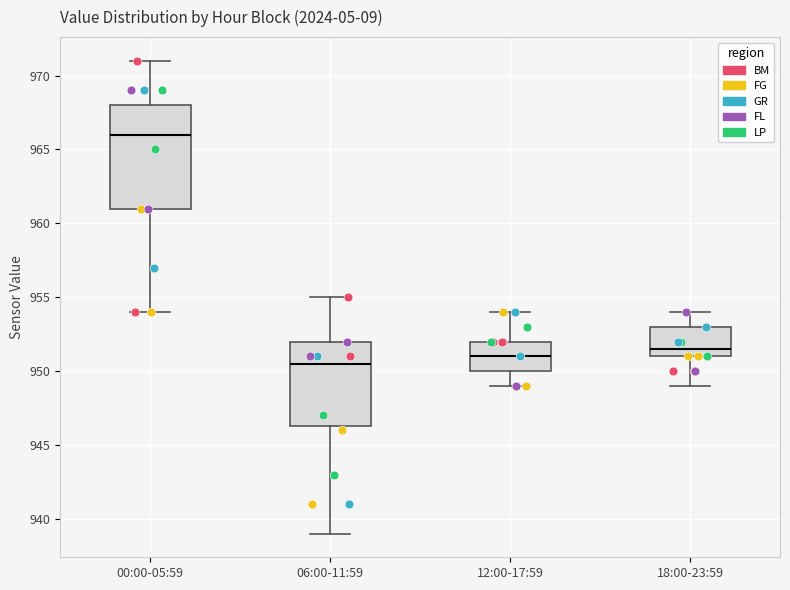

Where does the upper whisker of the box for 00:00-05:59 end on the y-axis? The values are not printed on the chart, so give them approximately, as read against the axis.

971.0